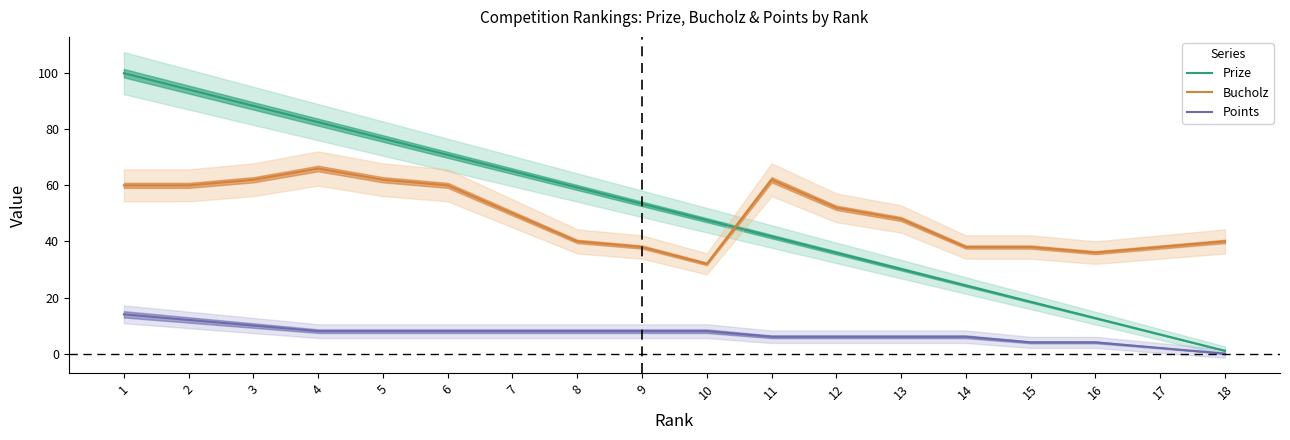

At 14, list the series in order from smallest to largest.

Points, Prize, Bucholz